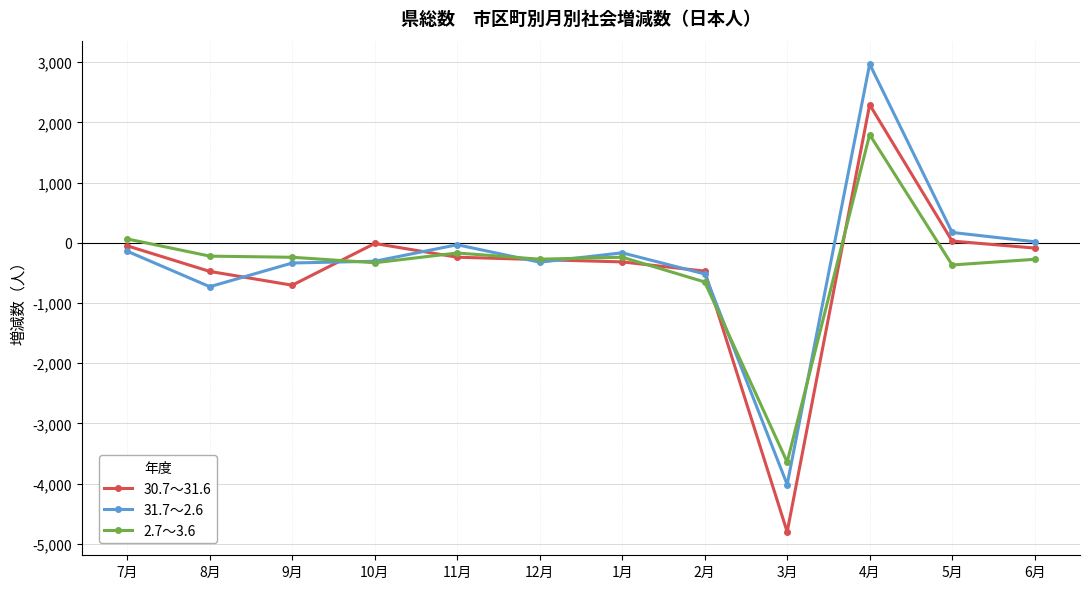

What is the value of the 31.7～2.6 point at the 10th from the left?

2969